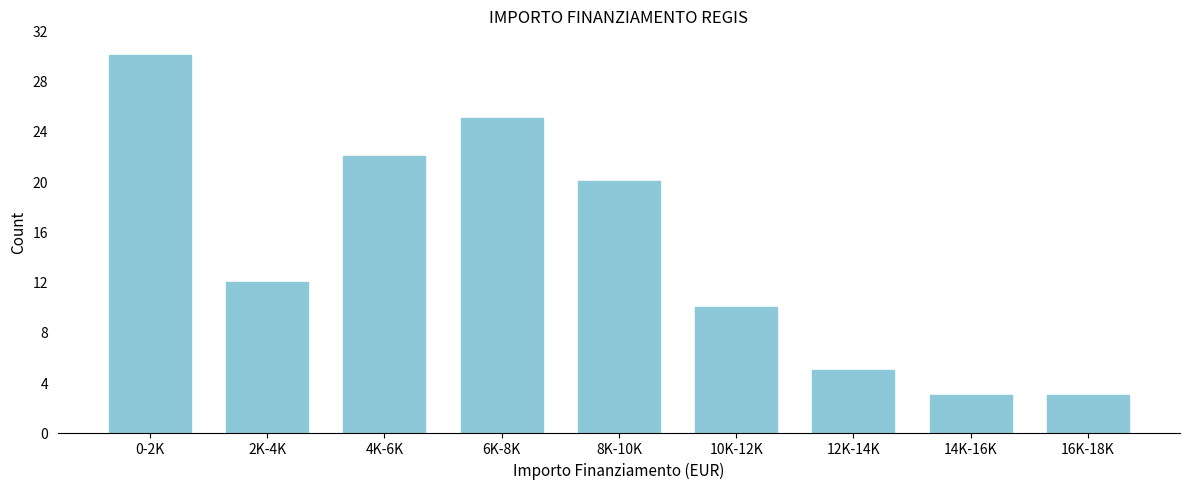

Reading left to right, what are all the values shown in this chart?

30	12	22	25	20	10	5	3	3